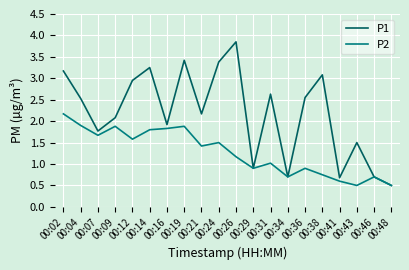

Which series changed the most between 00:26 and 00:48?

P1